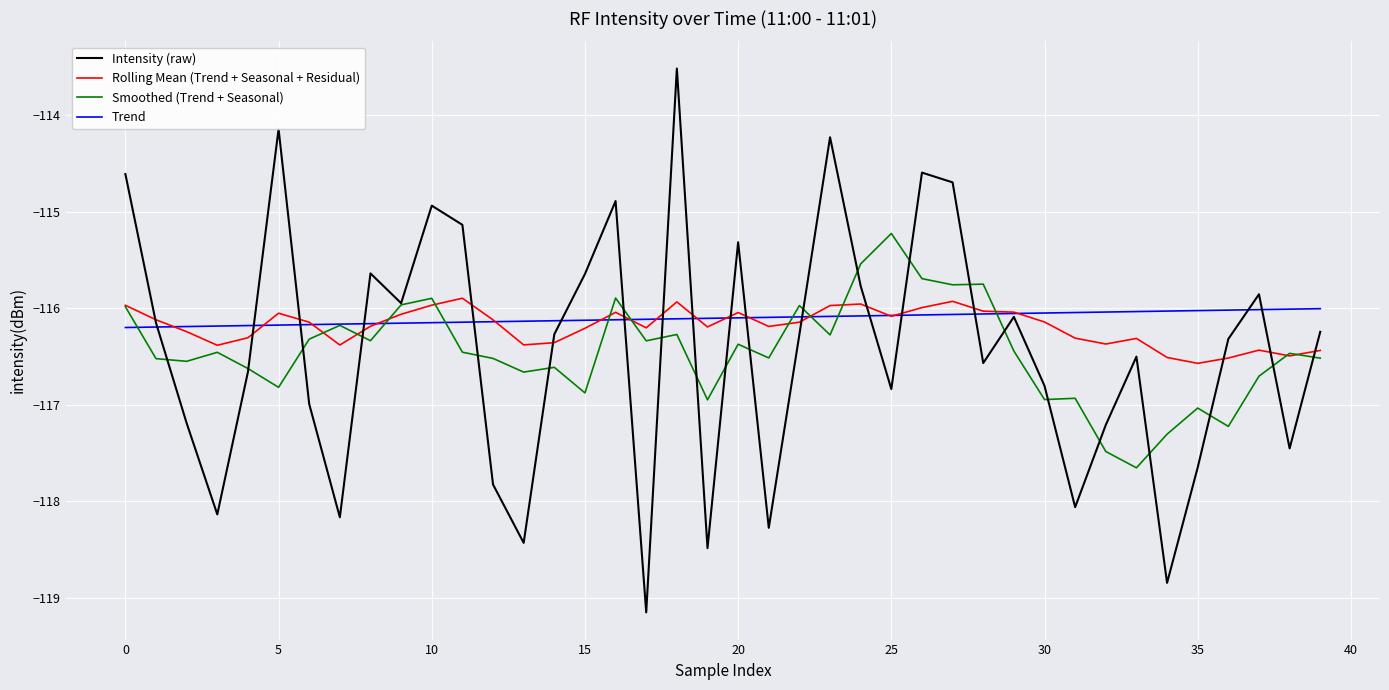

Which series has the widest spread of values?

Intensity (raw)